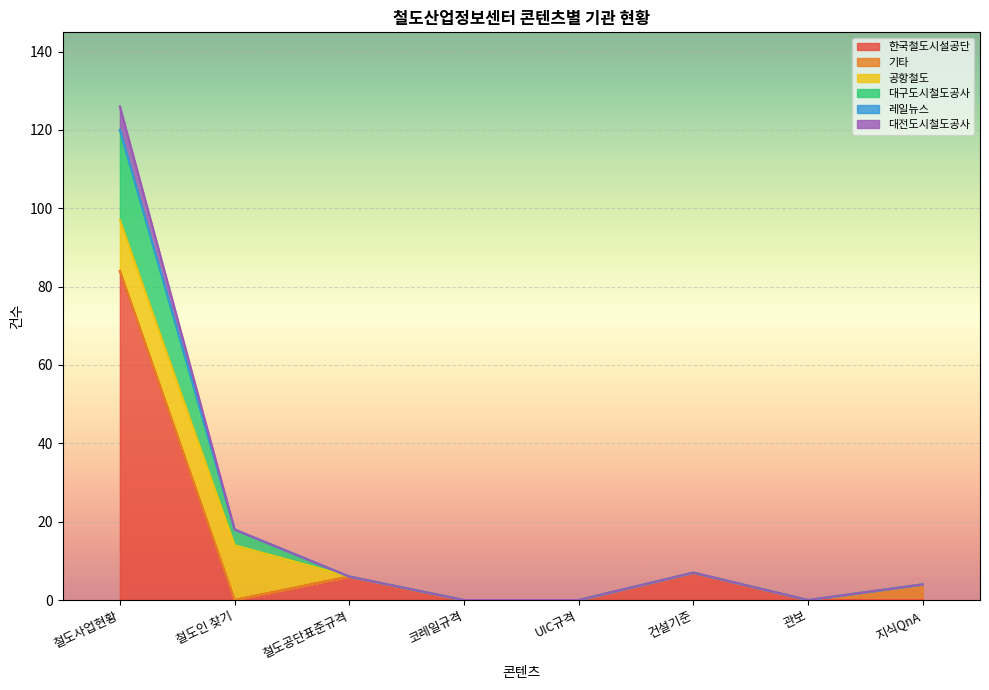

List the labels in order of 대전도시철도공사 value, smallest first.

철도인 찾기, 코레일규격, UIC규격, 관보, 지식QnA, 철도공단표준규격, 건설기준, 철도사업현황